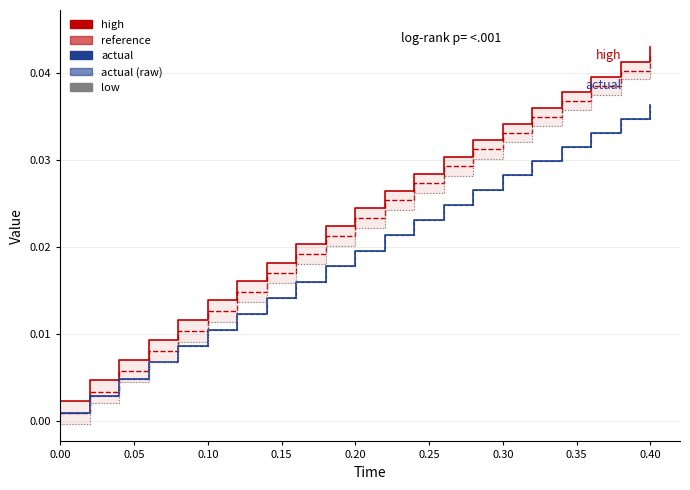

How many categories are shown in the chart?

21